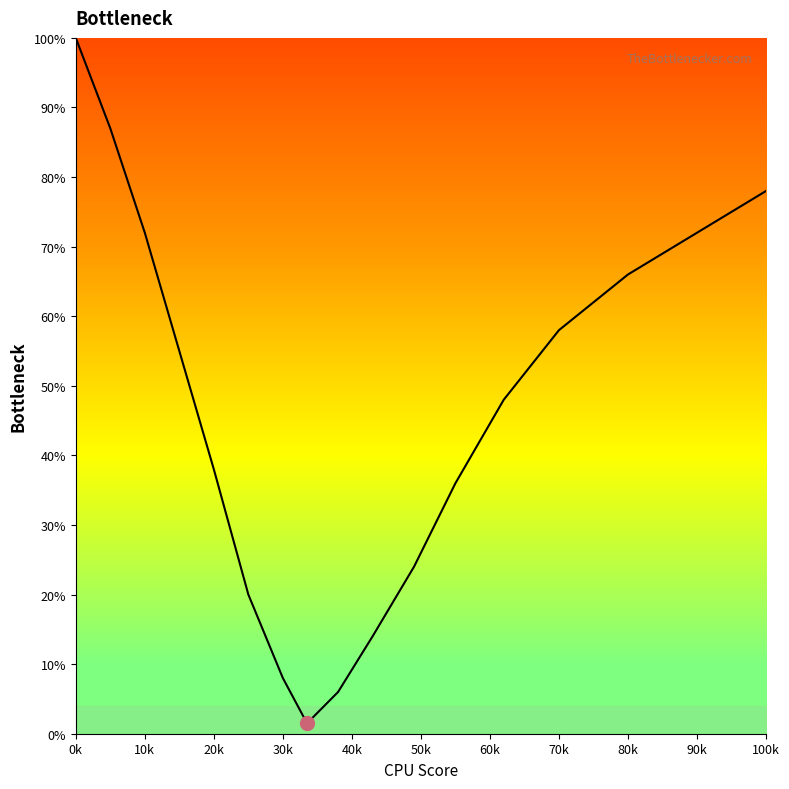

What is the greatest value displayed?

100.0